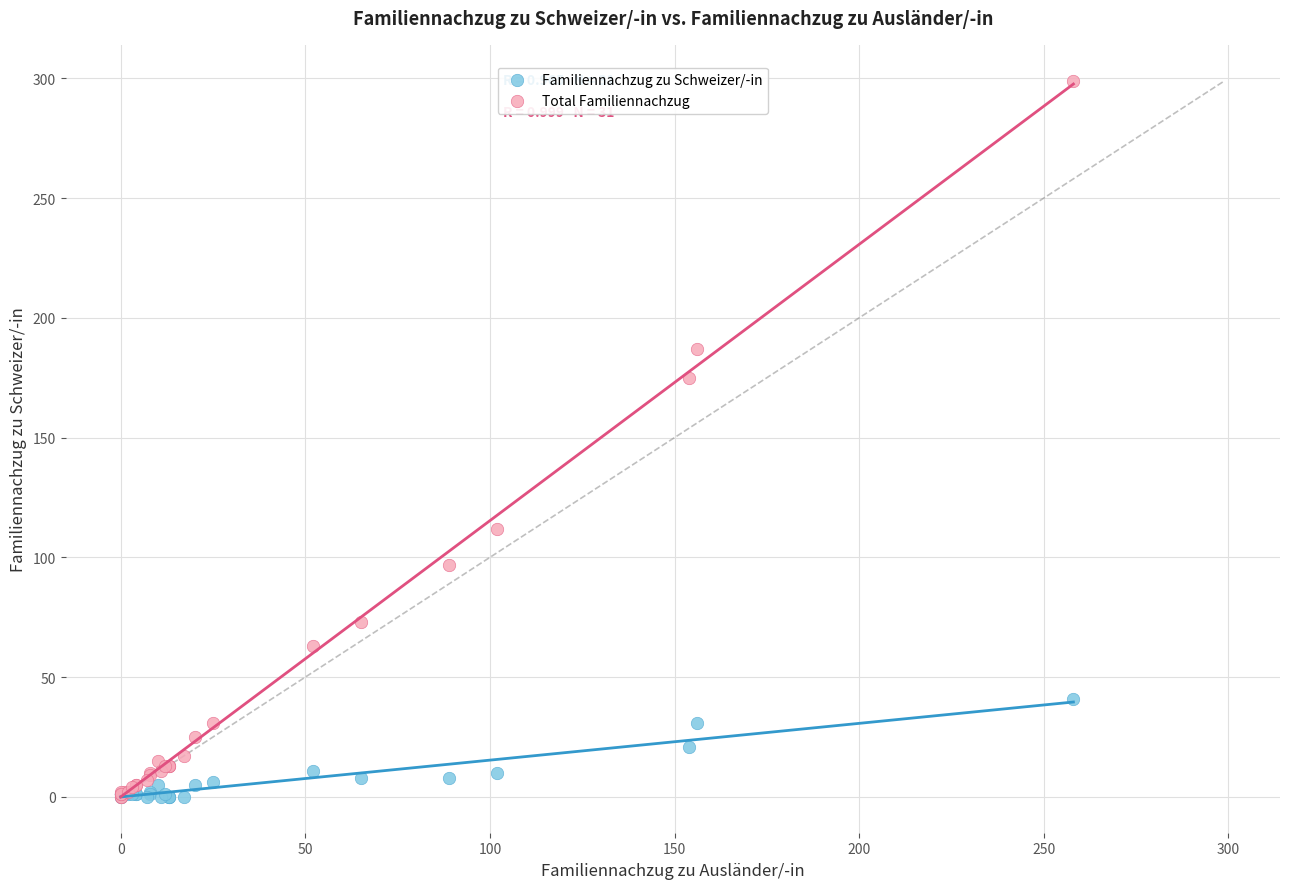

What are all the series names shown in the legend?

Familiennachzug zu Schweizer/-in, Total Familiennachzug